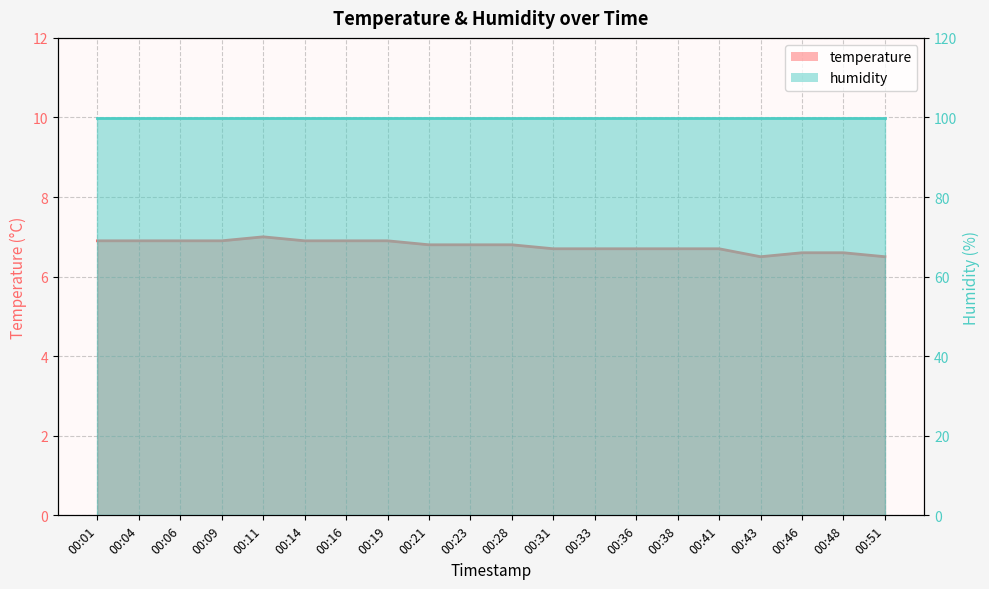

Which has a higher value, 00:38 or 00:31?

00:38